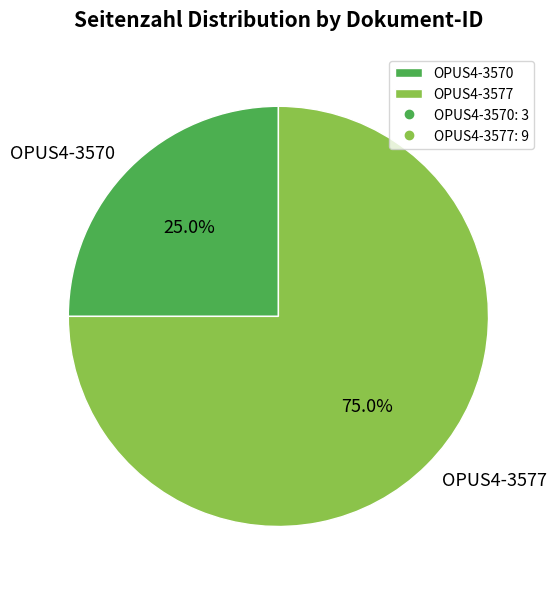

To the nearest percent, what is the combined percentage of OPUS4-3577 and OPUS4-3570?

100%